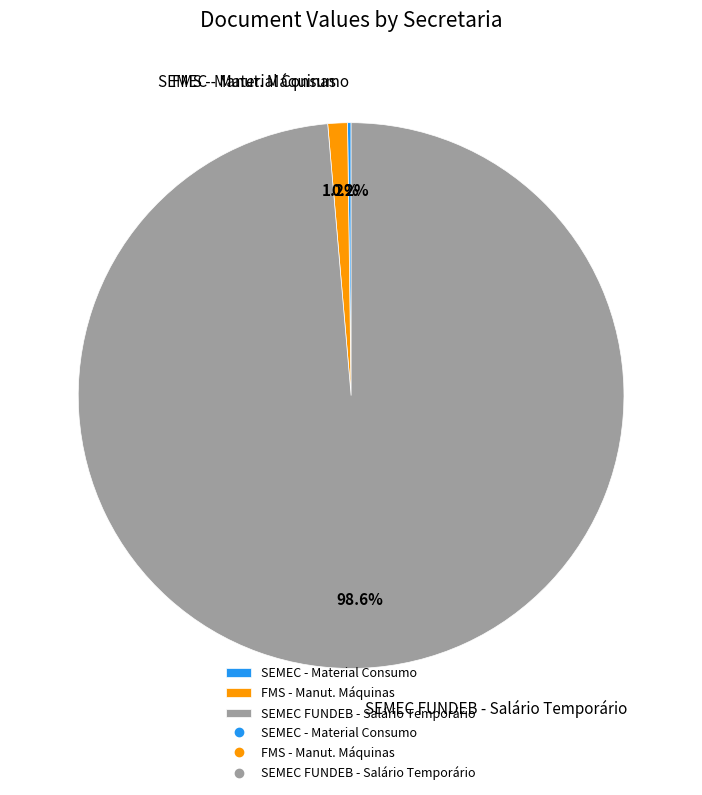

Which category has the biggest portion of the pie?

SEMEC FUNDEB - Salário Temporário